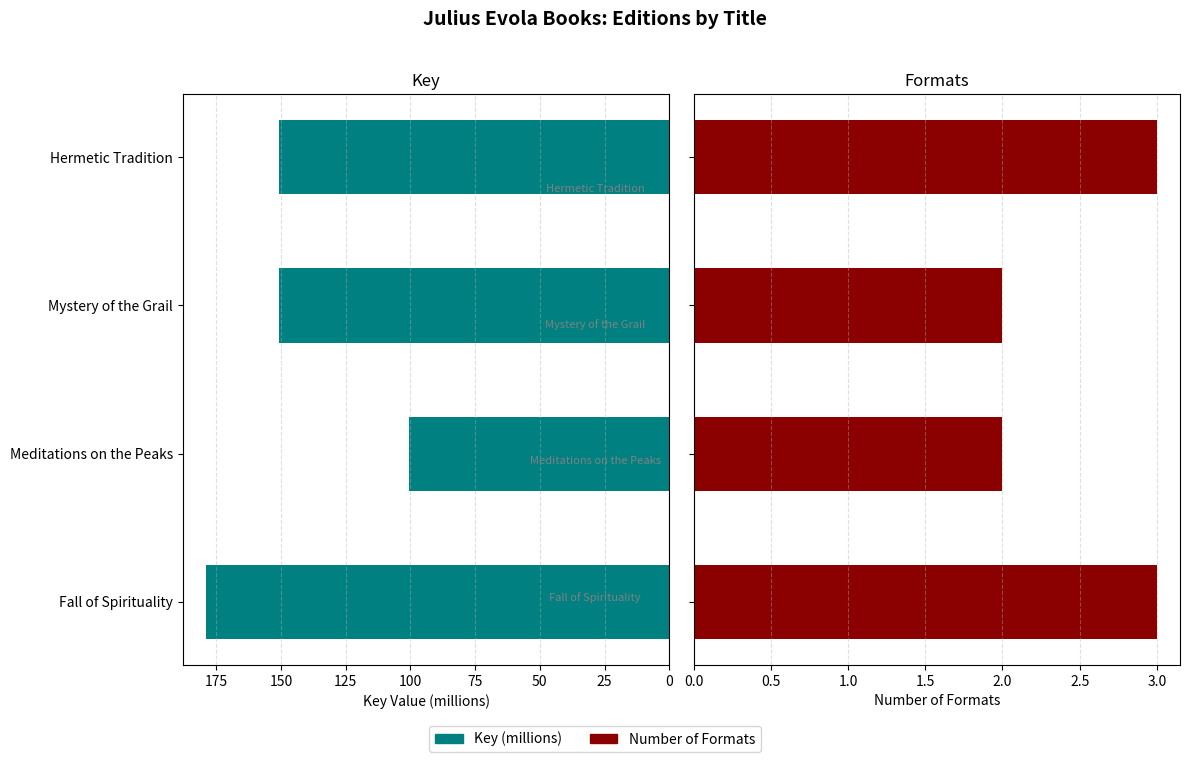

Reading left to right, extract all data points from this chart.

Key (millions): 178.9	100.4	150.8	150.8
Number of Formats: 3.0	2.0	2.0	3.0